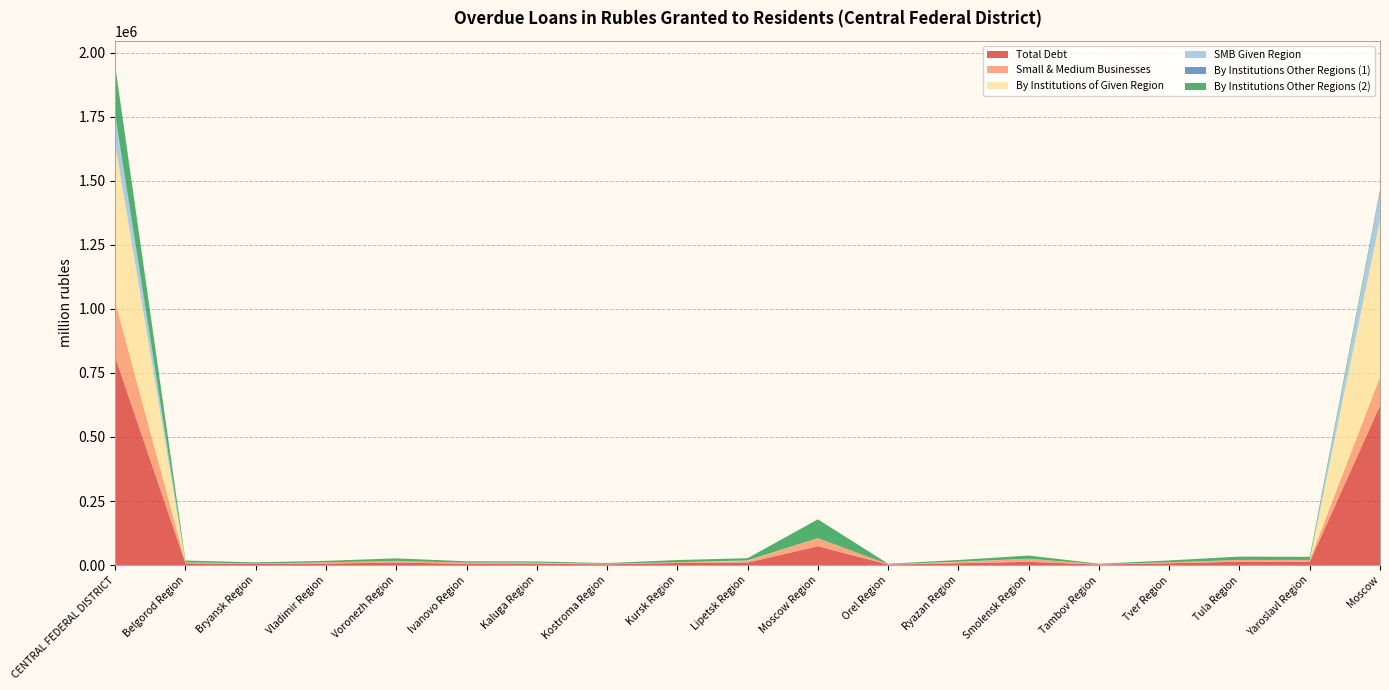

Reading left to right, extract all data points from this chart.

Total Debt: 811624	7003	4337	6095	9696	5525	5253	3024	8329	9725	73702	1955	7231	12765	2040	7232	13071	12091	622548
Small & Medium Businesses: 215674	3676	2080	4468	6803	3676	3247	1666	3038	6435	31303	1334	4834	11604	1249	3712	7075	7682	111792
By Institutions of Given Region: 614956	80	0	90	0	172	456	204	23	1109	18	0	637	186	60	33	26	212	611651
SMB Given Region: 110202	80	0	29	0	165	428	204	23	992	12	0	618	123	60	33	26	212	107198
By Institutions Other Regions (1): 6662	62	20	13	111	7	13	58	27	50	391	41	102	108	16	319	0	101	5221
By Institutions Other Regions (2): 190006	6861	4317	5992	9585	5346	4784	2762	8279	8566	73293	1914	6492	12471	1964	6880	13046	11778	5676